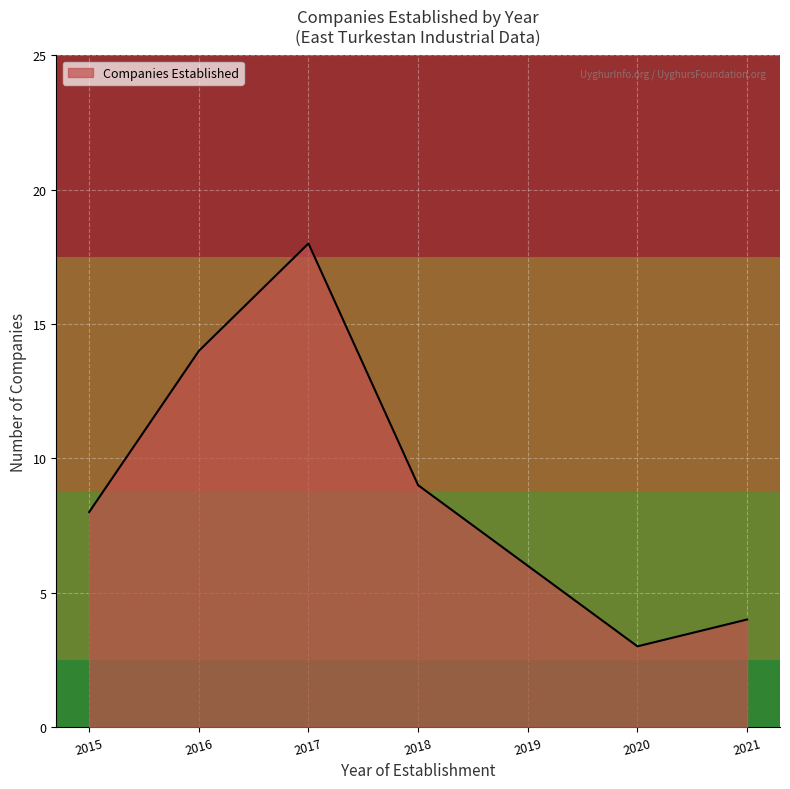

Does the chart have visible grid lines?

Yes